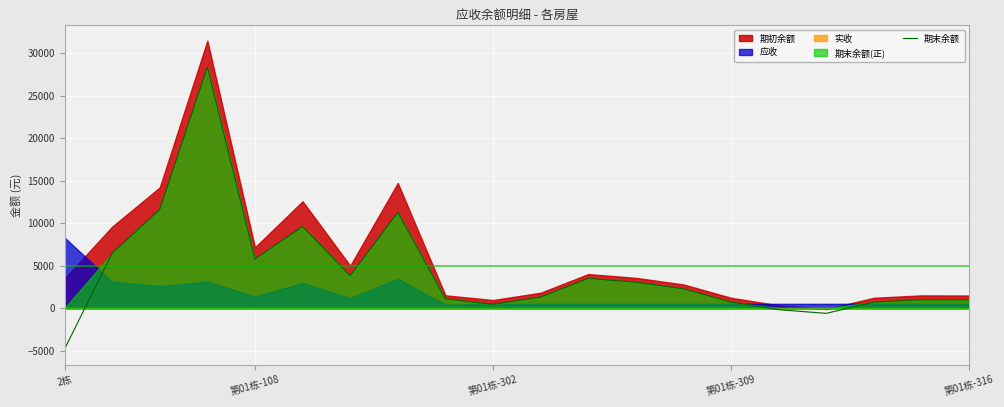

The value of 期末余额 at 2栋 is -4821.6. True or false?

True